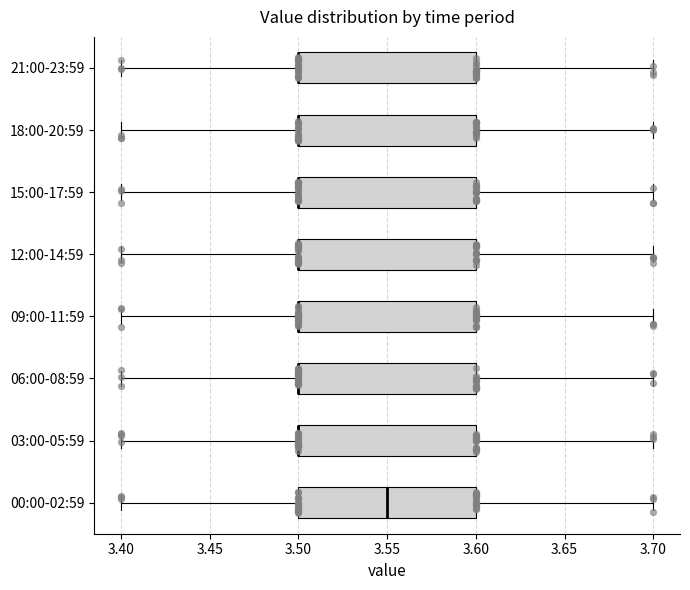

Reading bottom to top, transcribe this box plot: for each box, give where its median line is, the range the box spans, and where its two whiskers end, as read against the x-axis. The values are not printed on the chart, so give them approximately, as read against the axis.

00:00-02:59: median 3.55, box 3.50 to 3.60, whiskers 3.40 to 3.70
03:00-05:59: median 3.50 (drawn on the box's left edge), box 3.50 to 3.60, whiskers 3.40 to 3.70
06:00-08:59: median 3.50 (drawn on the box's left edge), box 3.50 to 3.60, whiskers 3.40 to 3.70
09:00-11:59: median 3.50 (drawn on the box's left edge), box 3.50 to 3.60, whiskers 3.40 to 3.70
12:00-14:59: median 3.50 (drawn on the box's left edge), box 3.50 to 3.60, whiskers 3.40 to 3.70
15:00-17:59: median 3.50 (drawn on the box's left edge), box 3.50 to 3.60, whiskers 3.40 to 3.70
18:00-20:59: median 3.50 (drawn on the box's left edge), box 3.50 to 3.60, whiskers 3.40 to 3.70
21:00-23:59: median 3.50 (drawn on the box's left edge), box 3.50 to 3.60, whiskers 3.40 to 3.70